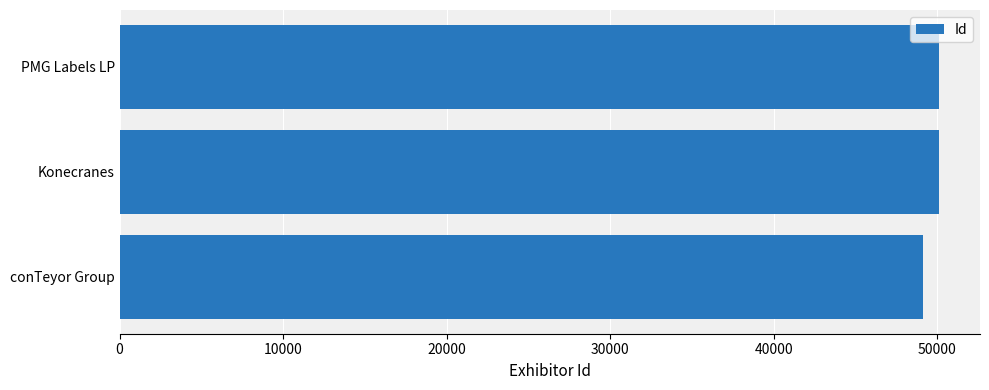

Read the value at Konecranes, to the nearest 100.

50100